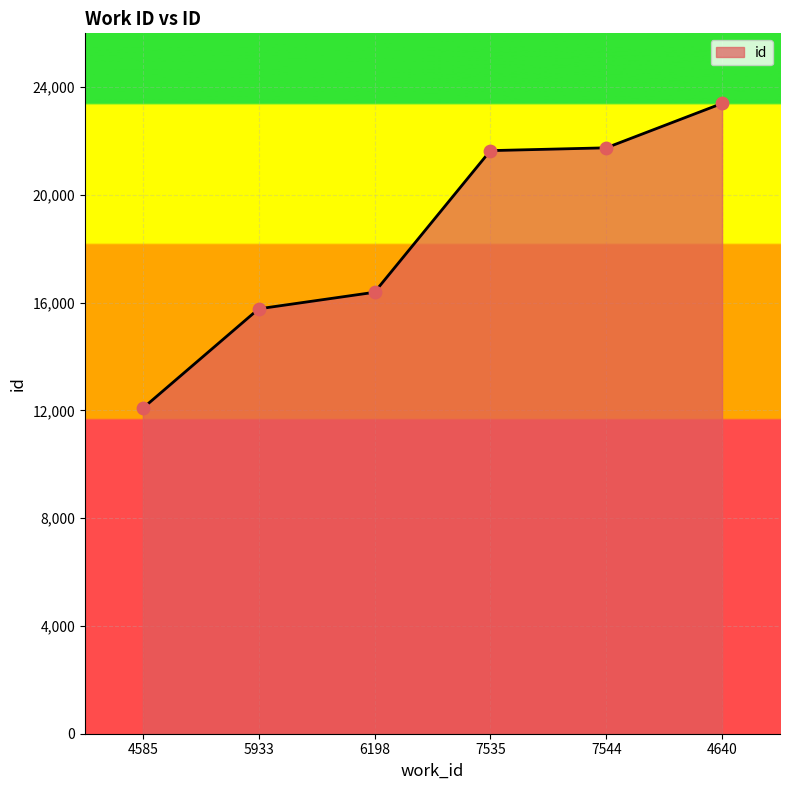

Between 7535 and 4585, which is larger?

7535